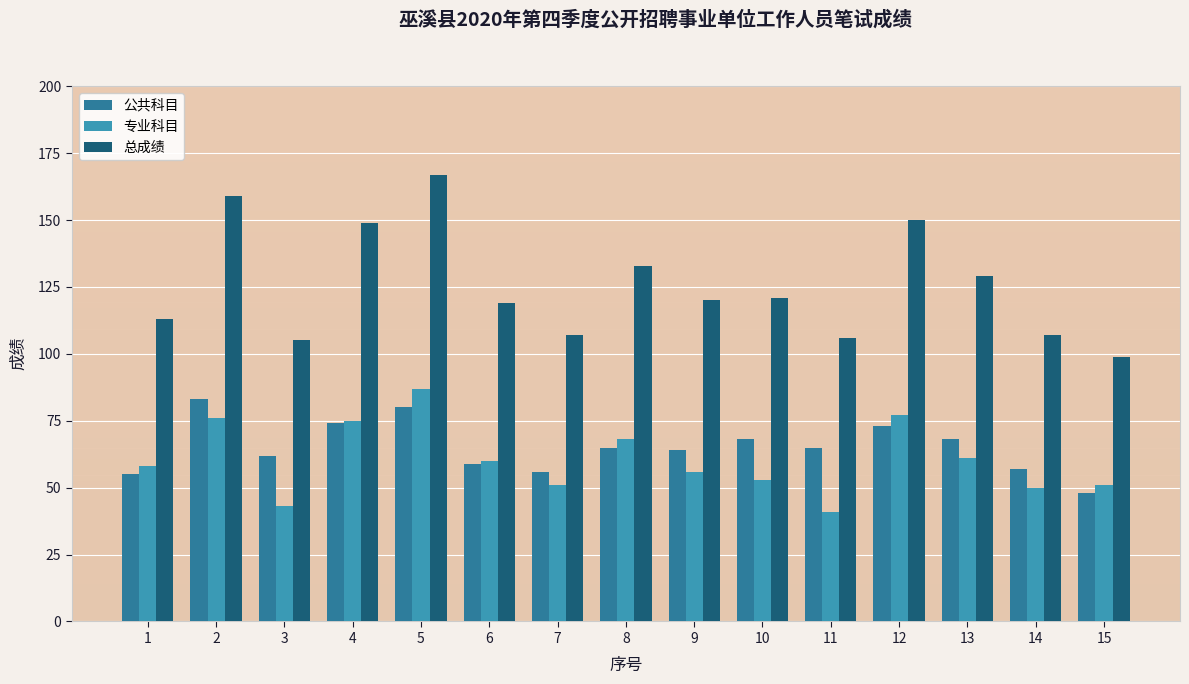

What is the maximum value for 总成绩?

167